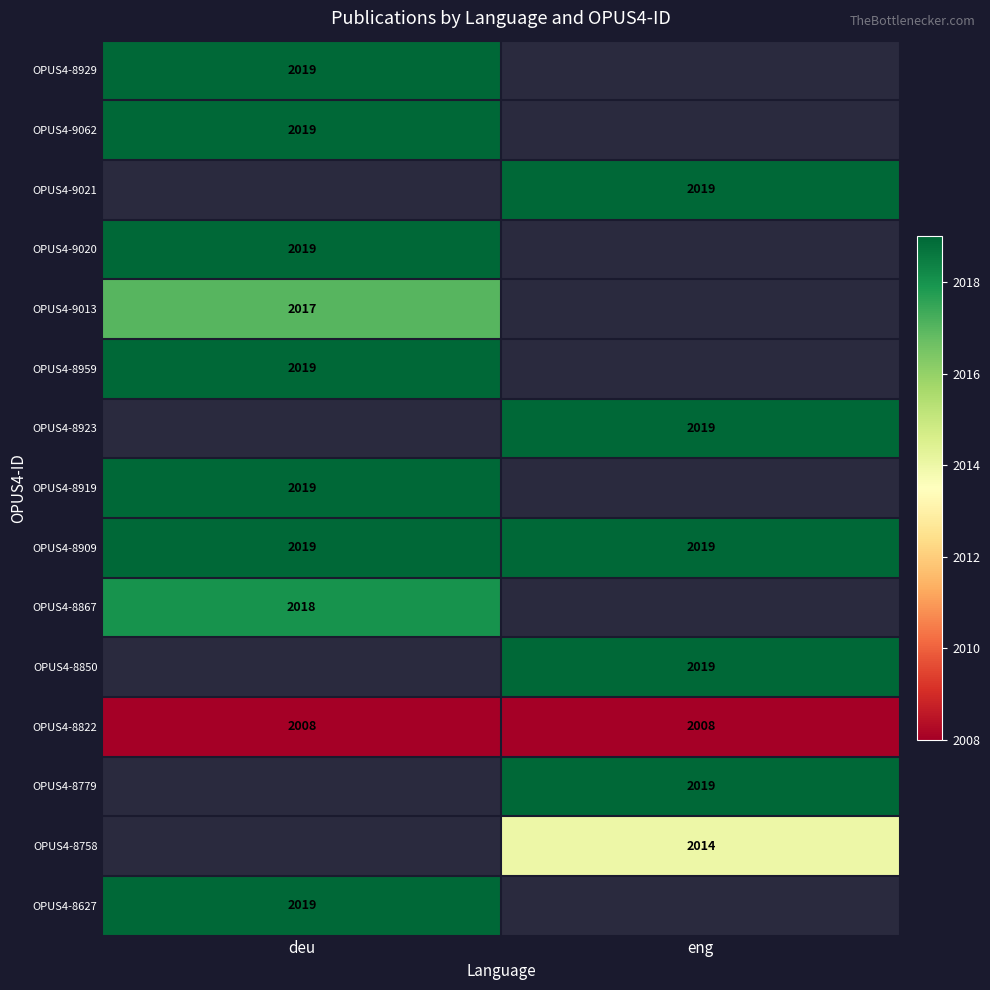

What is the lowest value of the OPUS4-8822 series?

2008